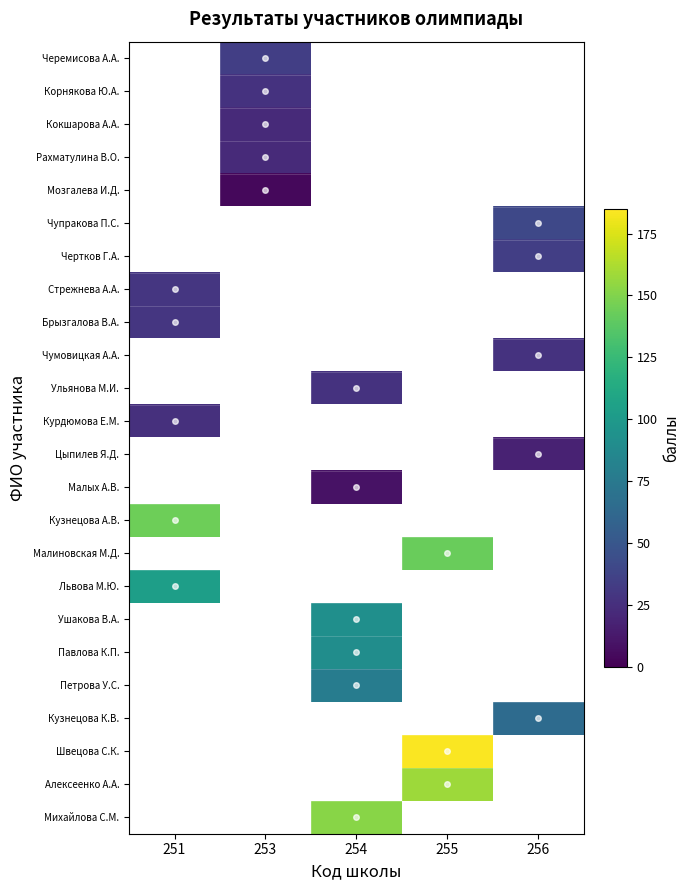

What is the maximum value for Курдюмова Е.М.?

26.0